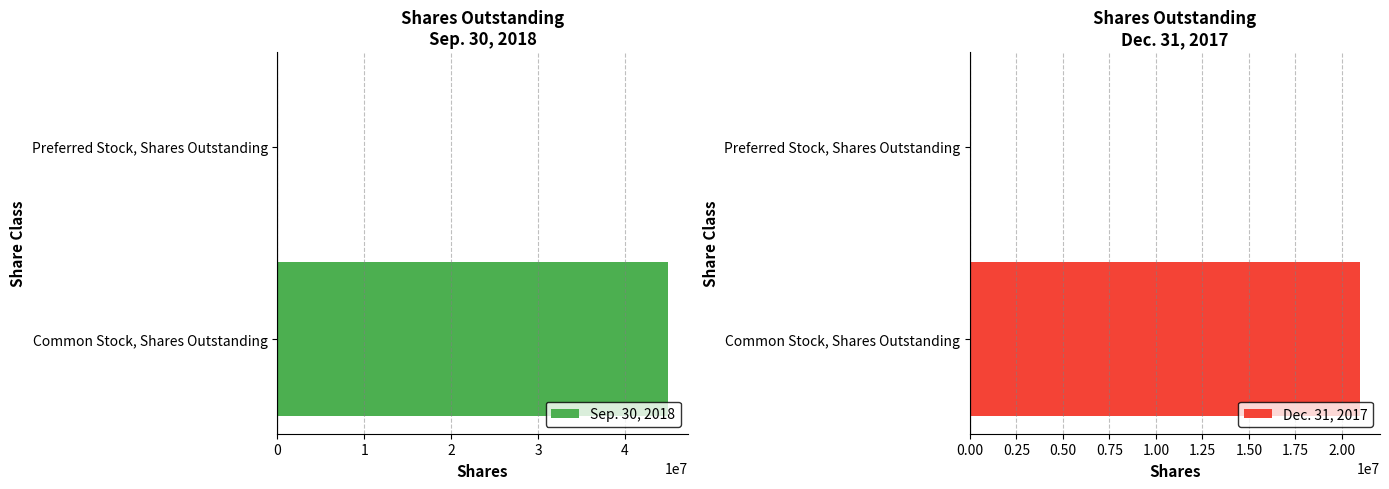

True or false: Sep. 30, 2018 has a value of 11160410 at Common Stock, Shares Outstanding.

False